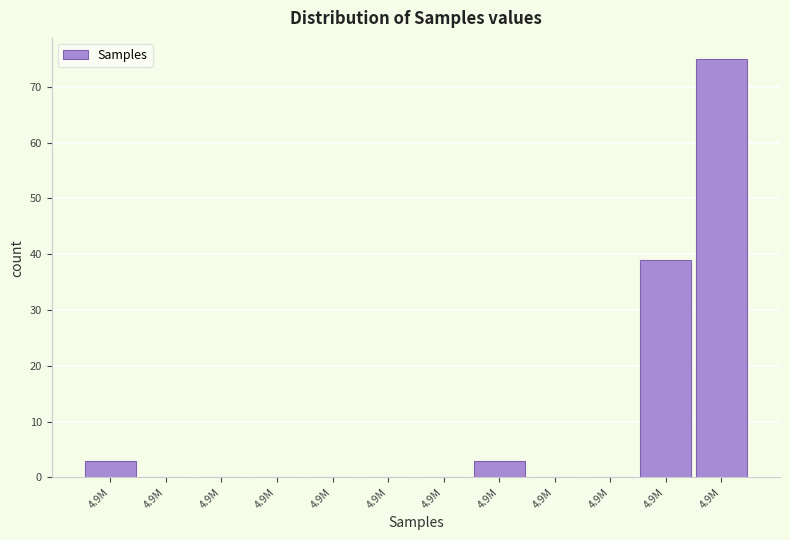

Count the number of data series in this chart.

1